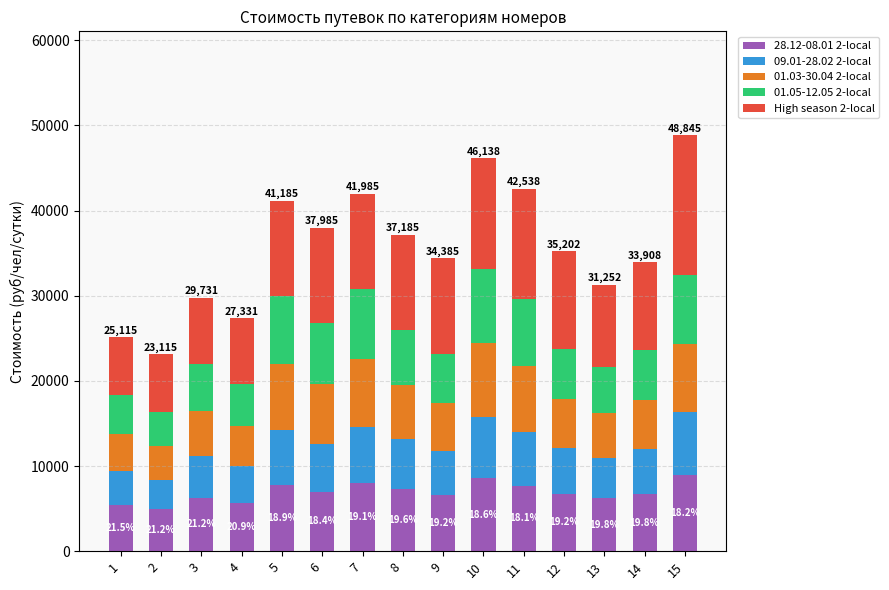

What is the total value across all series at 14?

33908